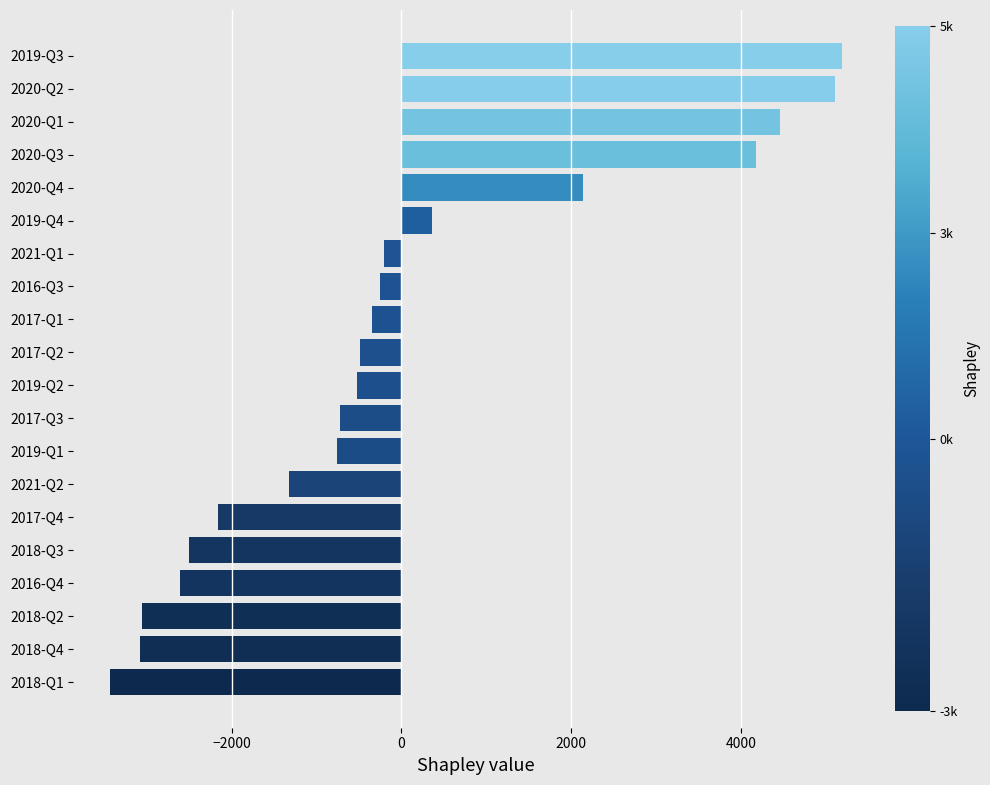

How many data points does each series have?

20